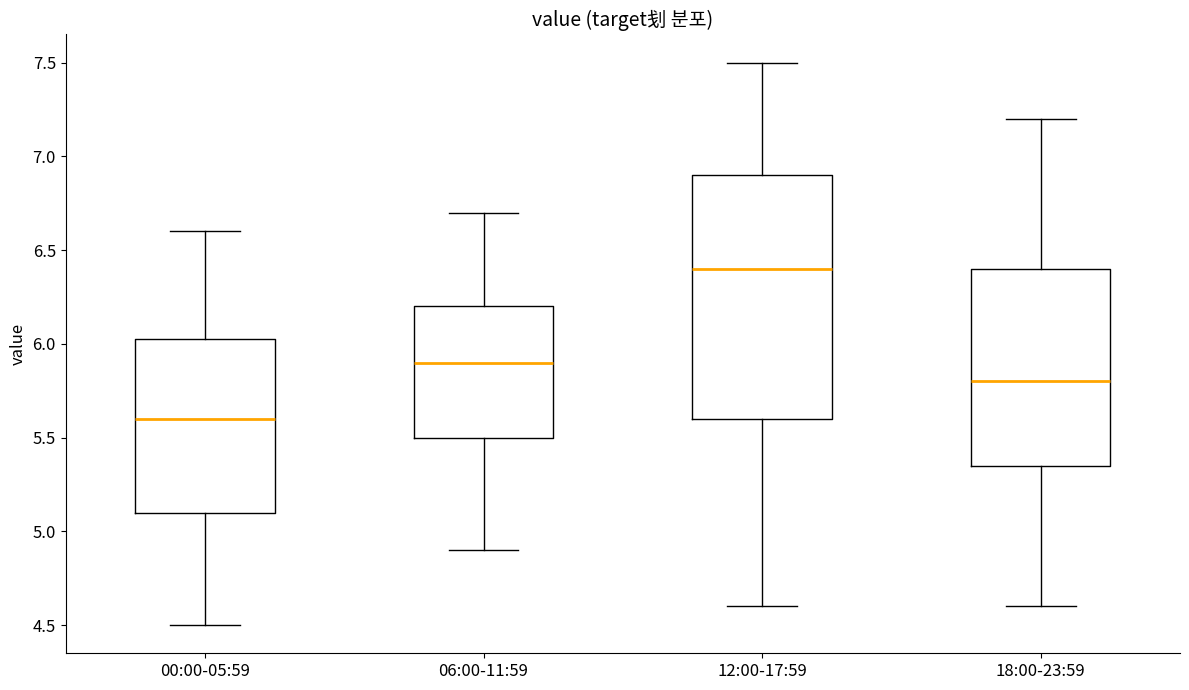

Where is the upper edge of the box for 00:00-05:59 on the y-axis? The values are not printed on the chart, so give them approximately, as read against the axis.

6.05